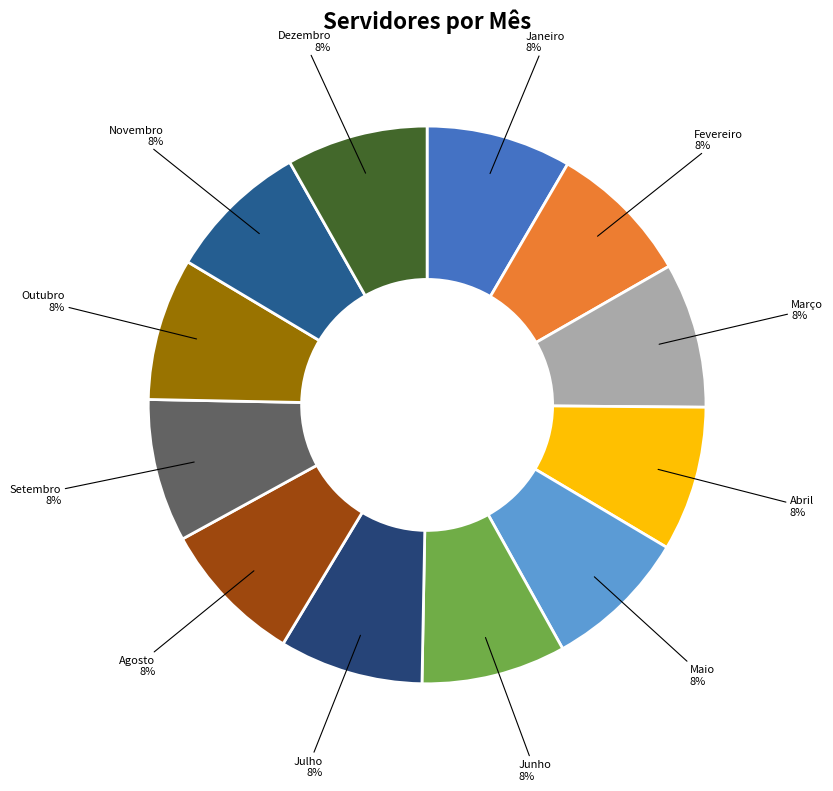

To the nearest percent, what percentage of the pie is Julho?

8%